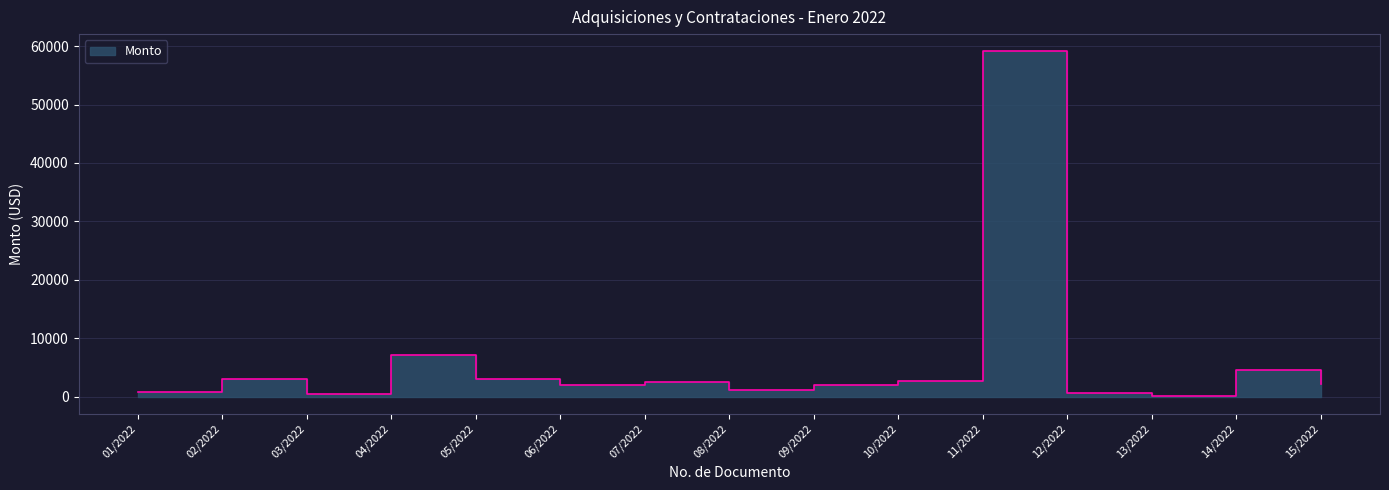

What is the average value?

6092.4